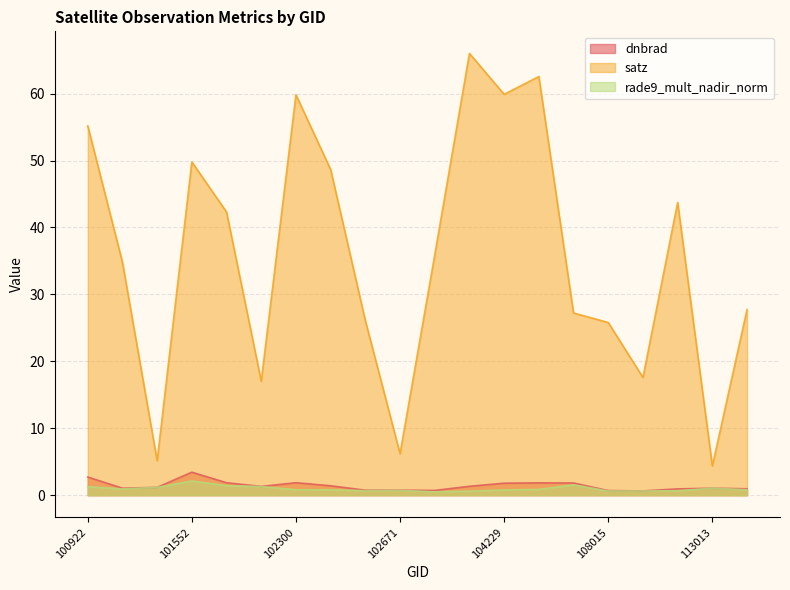

At which category is the sum across all series the highest?

102920